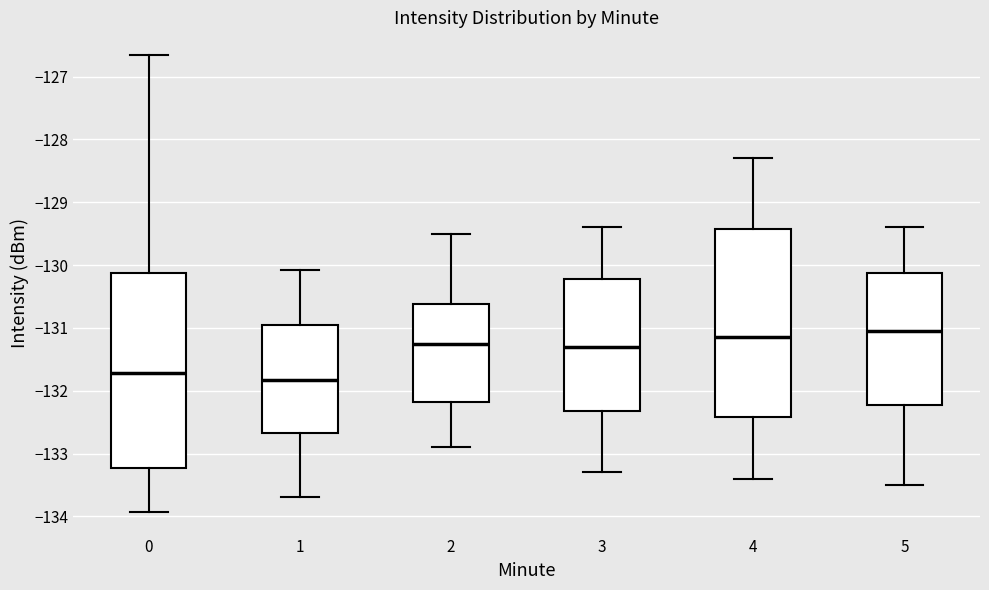

Where is the lower edge of the box at x = 2 on the y-axis? The values are not printed on the chart, so give them approximately, as read against the axis.

-132.2